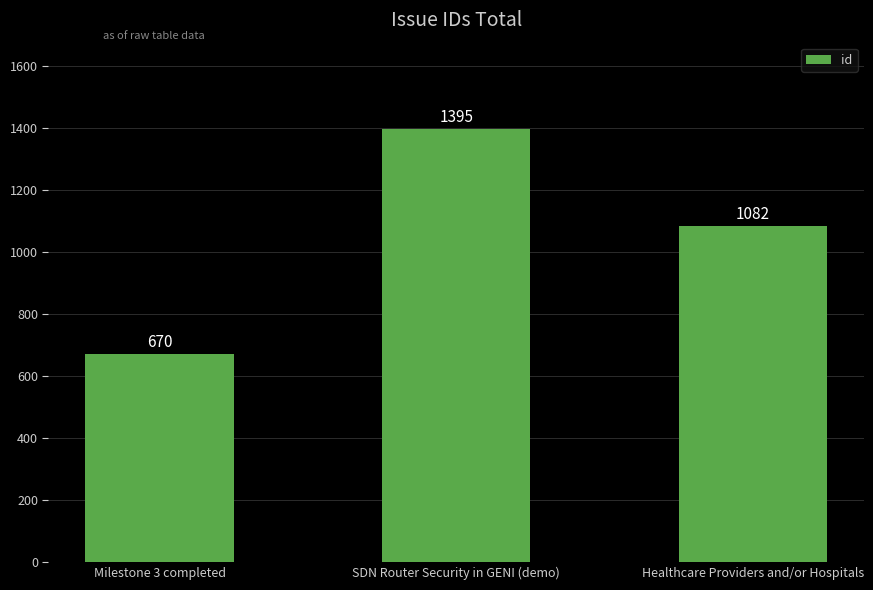

What position from the left is Milestone 3 completed?

1